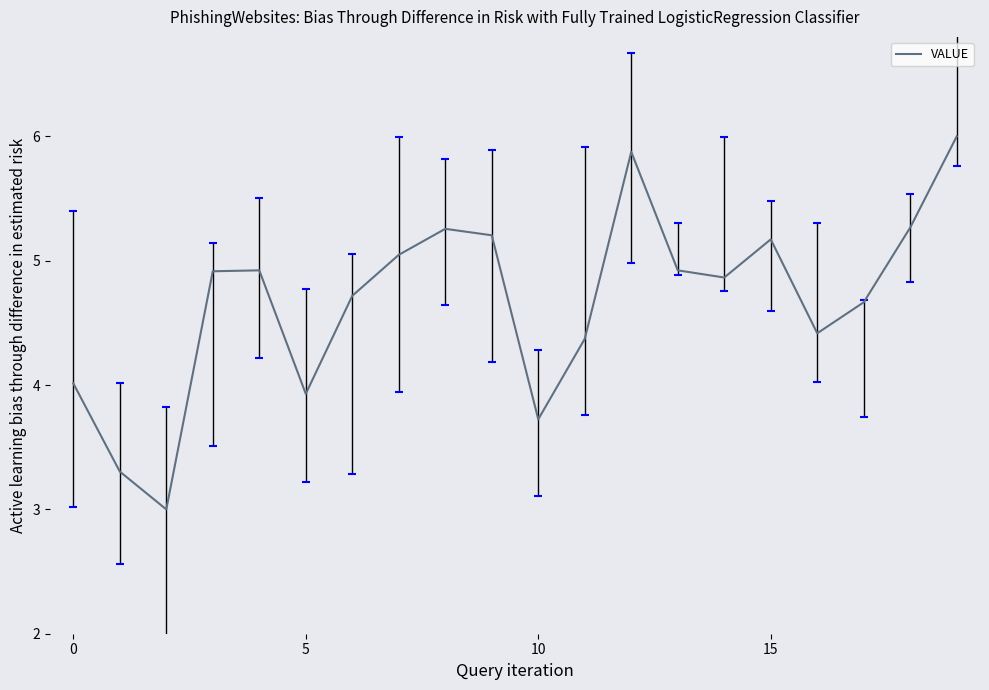

What is the minimum value shown in the chart?

3.0